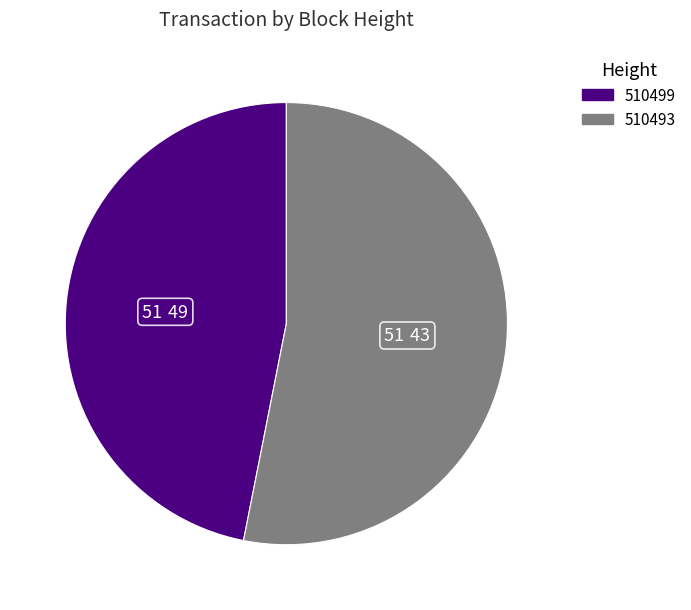

Approximately how many times larger is the value at 510499 compared to 510493?

0.9